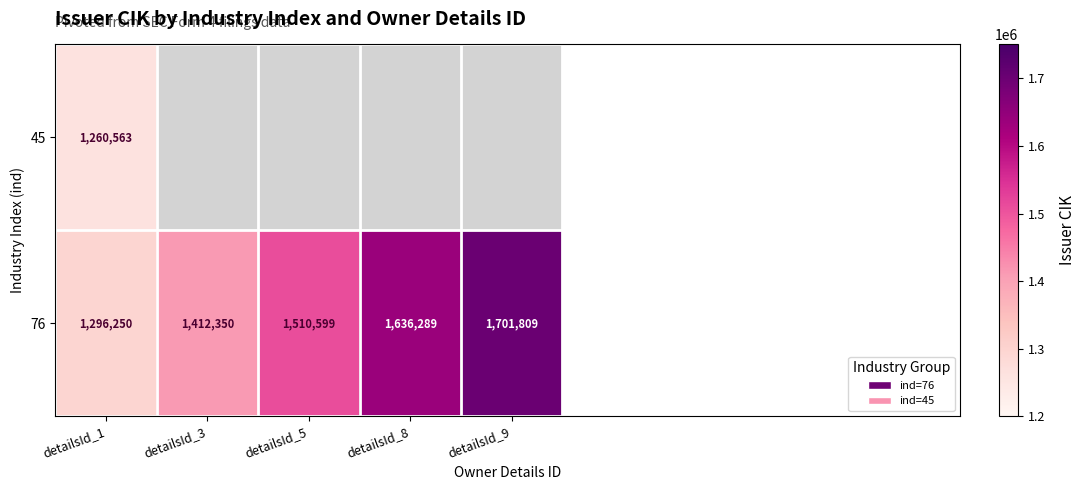

At which category is the sum across all series the highest?

detailsId_1